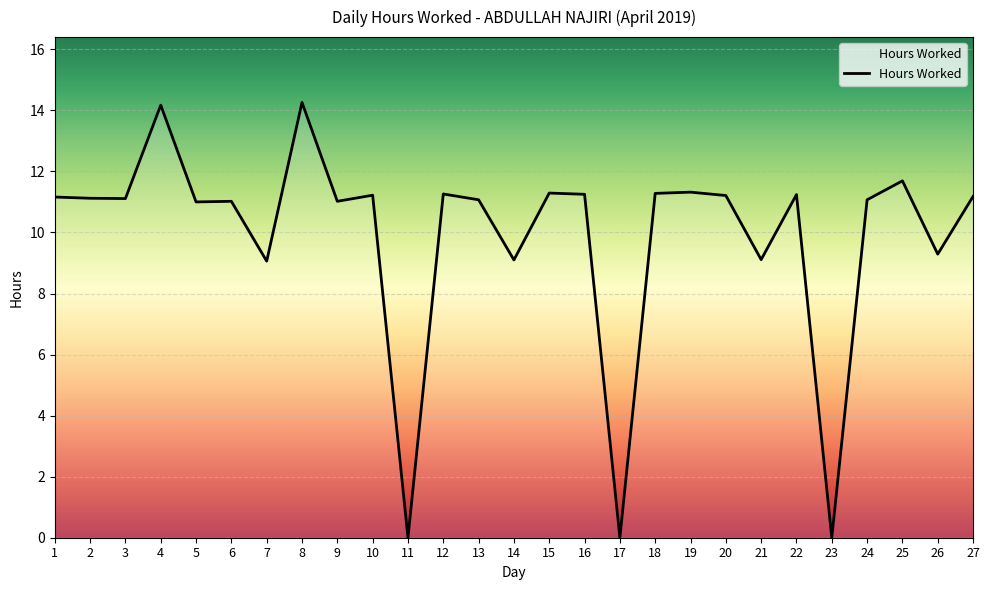

What value does the data have at 2?

11.1